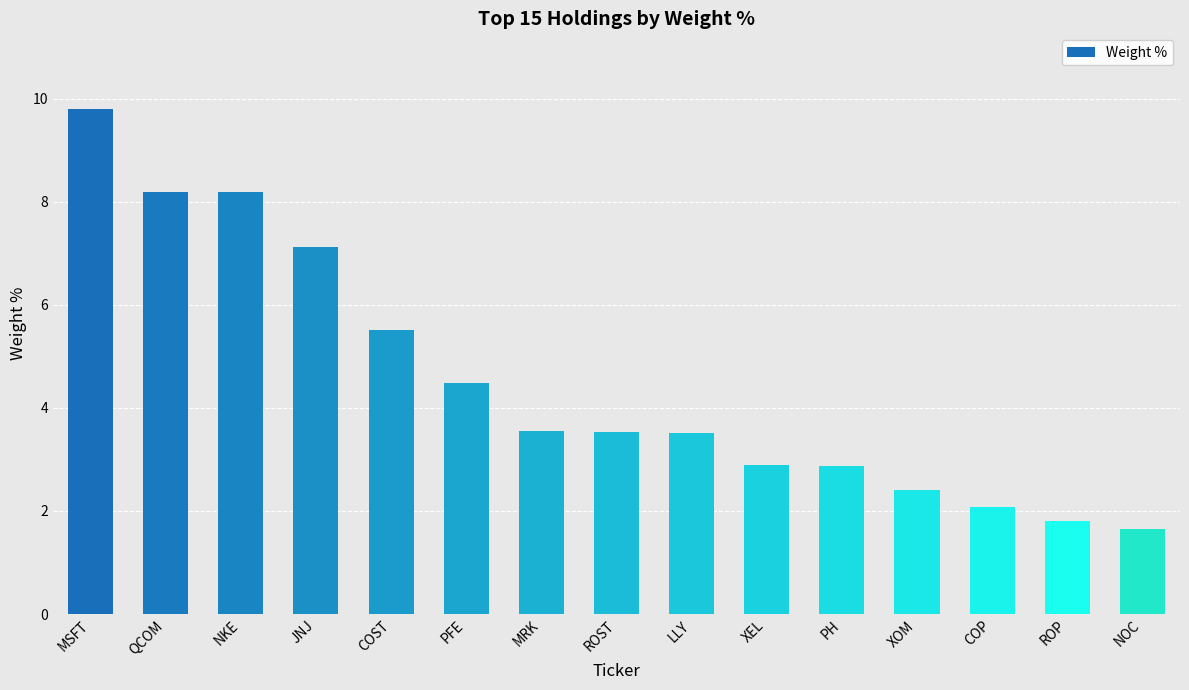

What is the value of the 4th bar from the left?

7.1